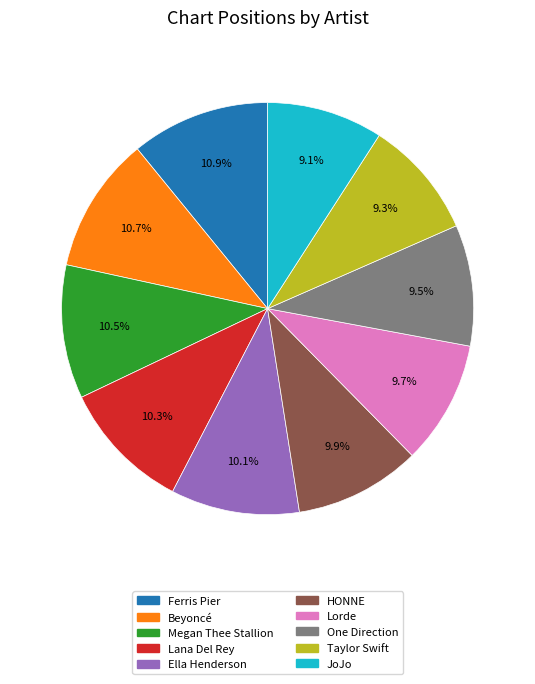

Is Lorde the majority of the pie?

No